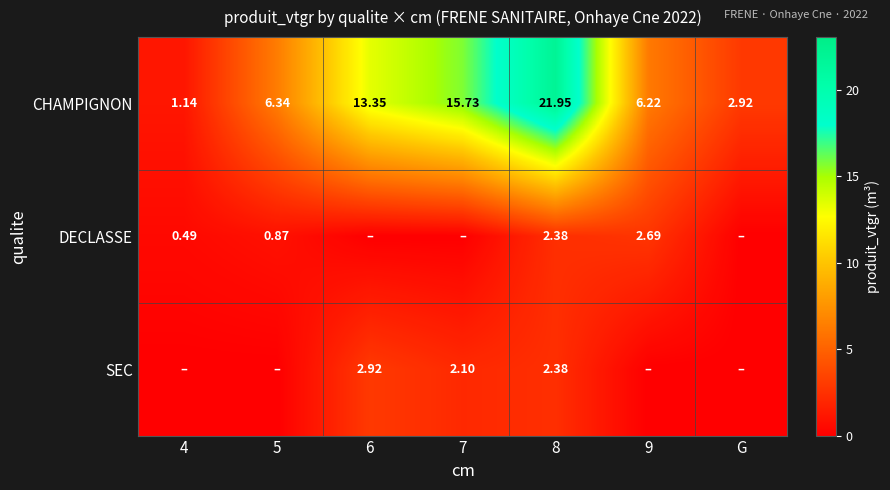

Is it true that SEC equals 0.0 at 5?

True